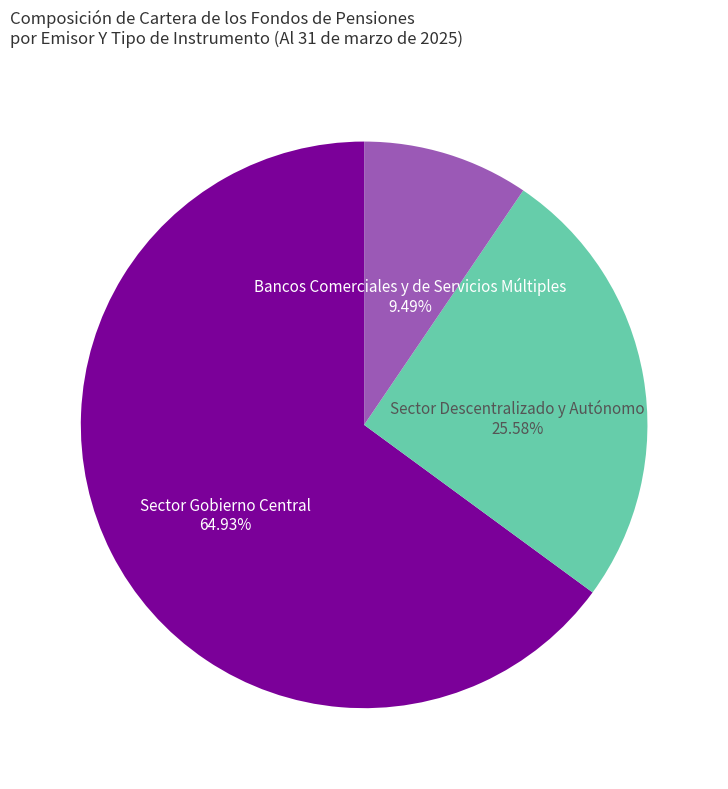

Is there any slice that represents more than half of the pie?

Yes